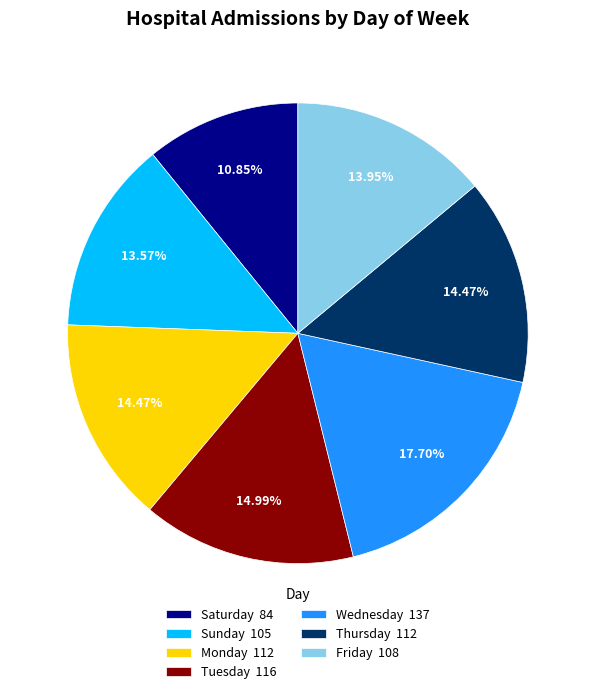

Is it true that Sunday is 14% of the pie?

True